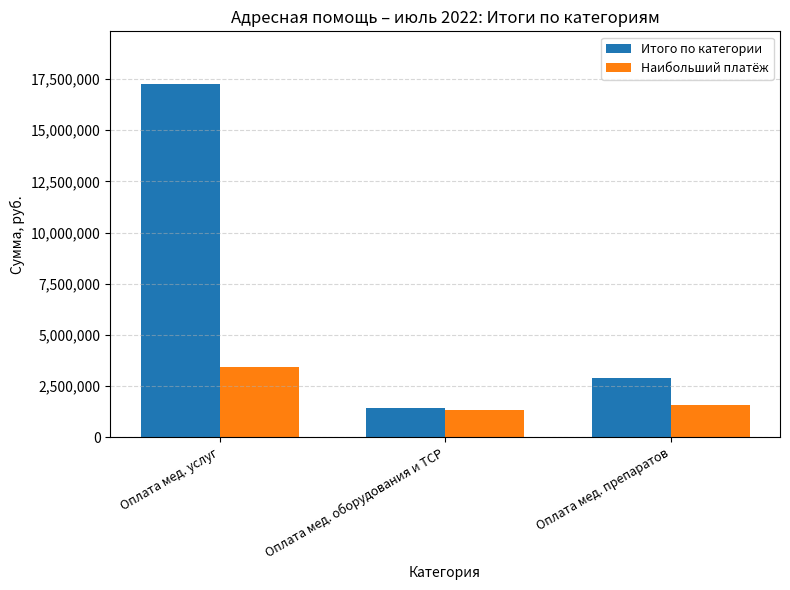

Does the chart contain any negative values?

No